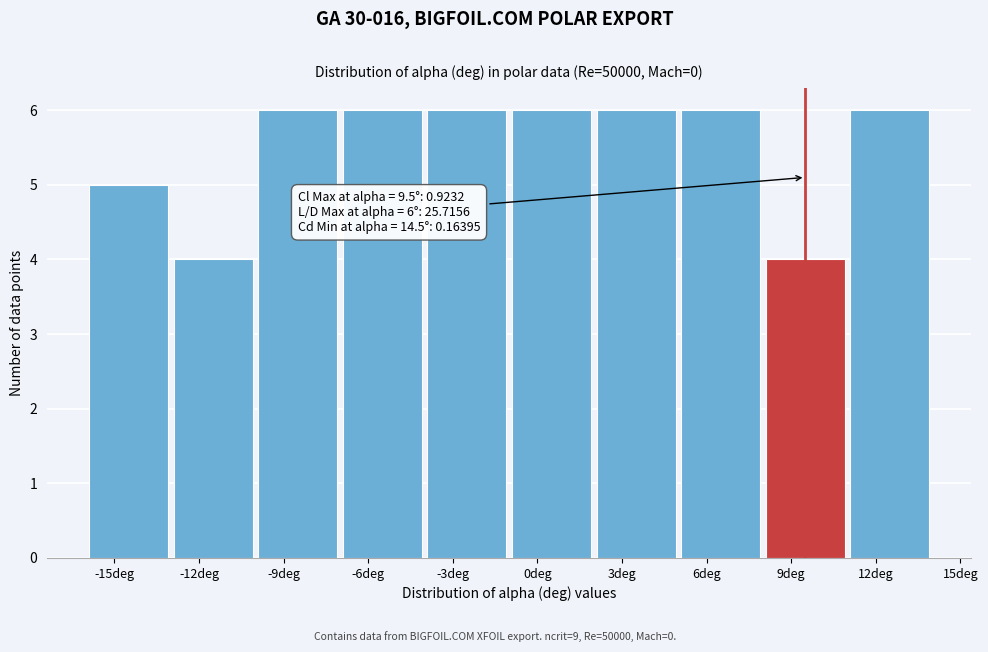

Reading right to left, transcribe all the data shown in this chart.

12deg=6	9deg=4	6deg=6	3deg=6	0deg=6	-3deg=6	-6deg=6	-9deg=6	-12deg=4	-15deg=5